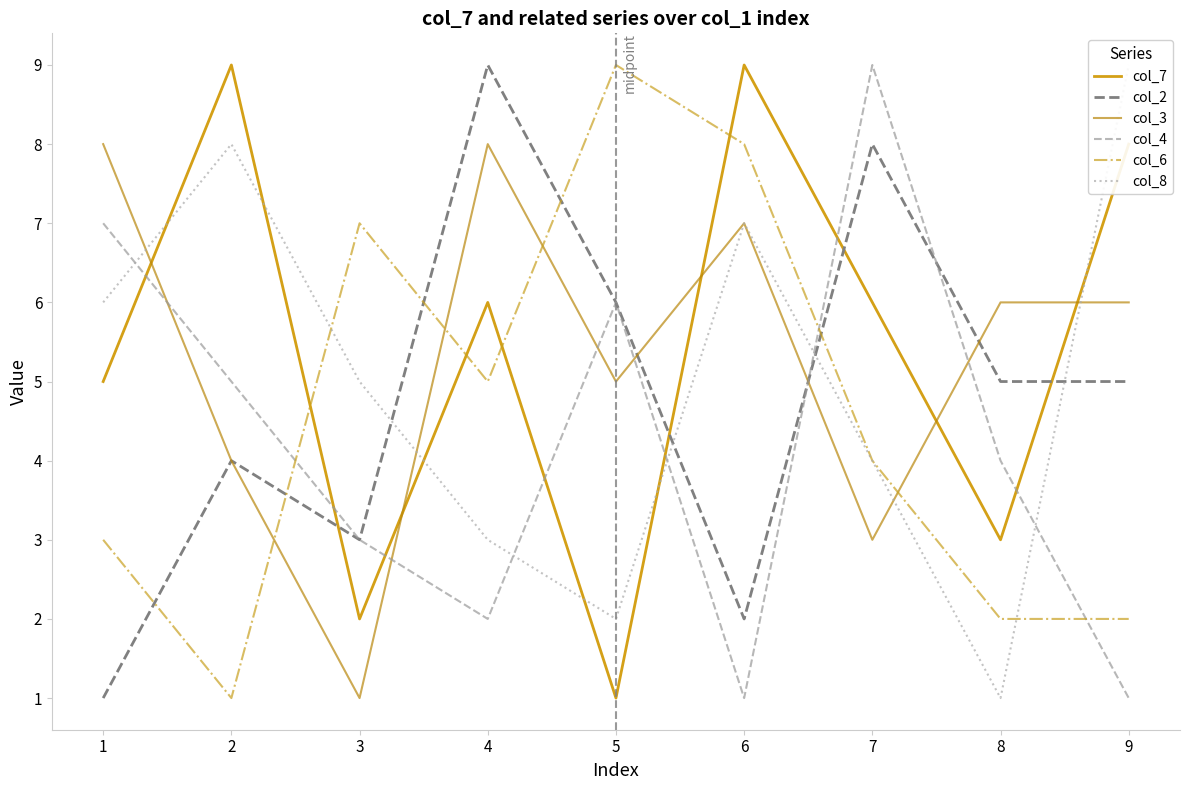

At how many categories does at least one series exceed 1?

9